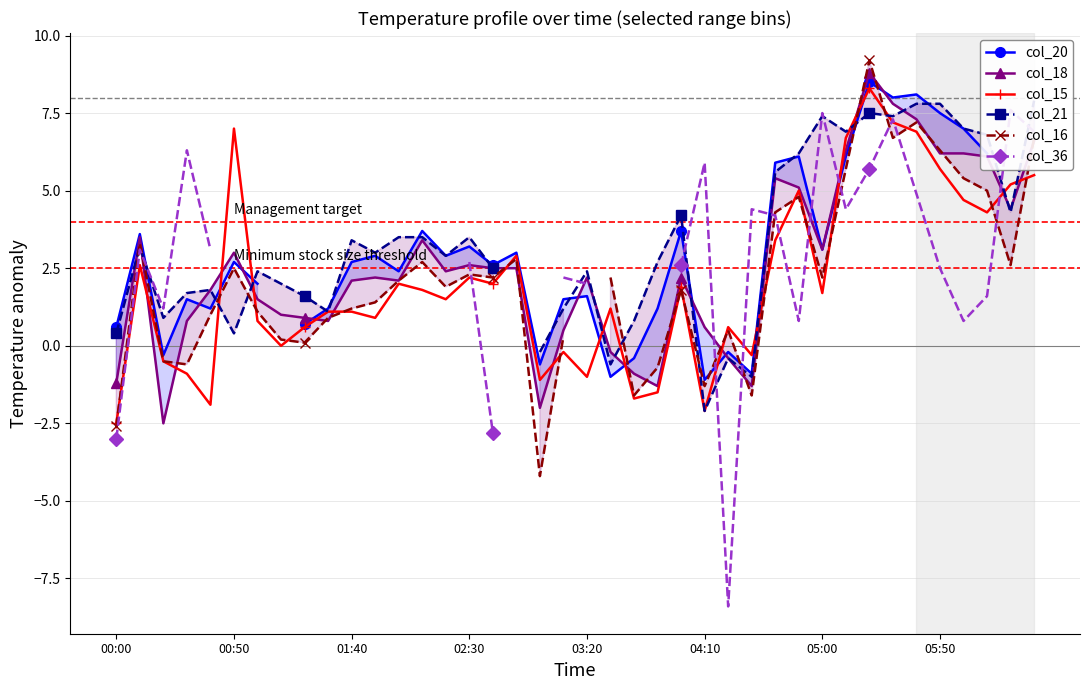

In col_16, how many points are lower than both neighbors (excluding endpoints)?

11